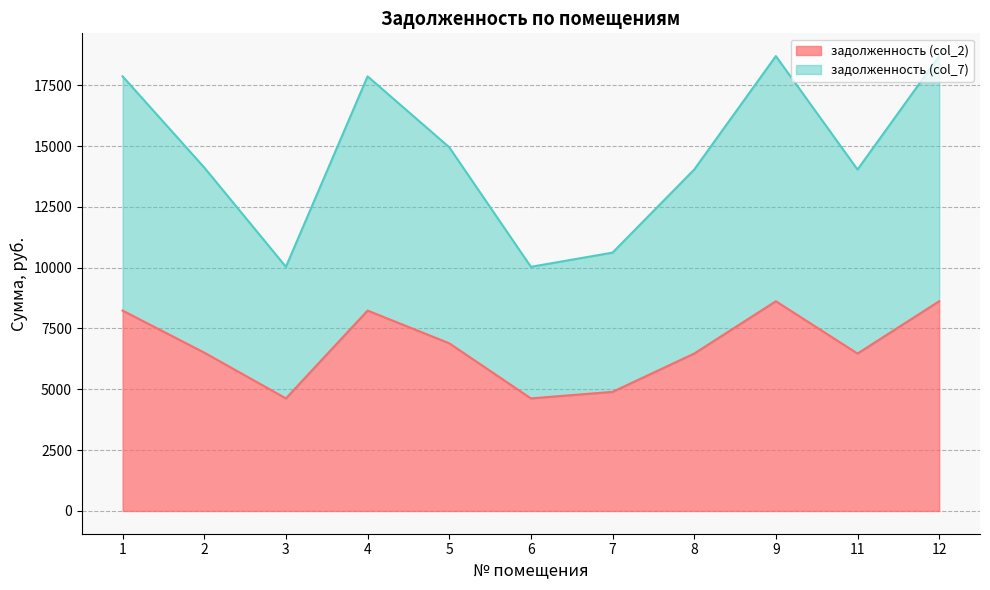

True or false: задолженность (col_2) and задолженность (col_7) intersect in this chart.

False